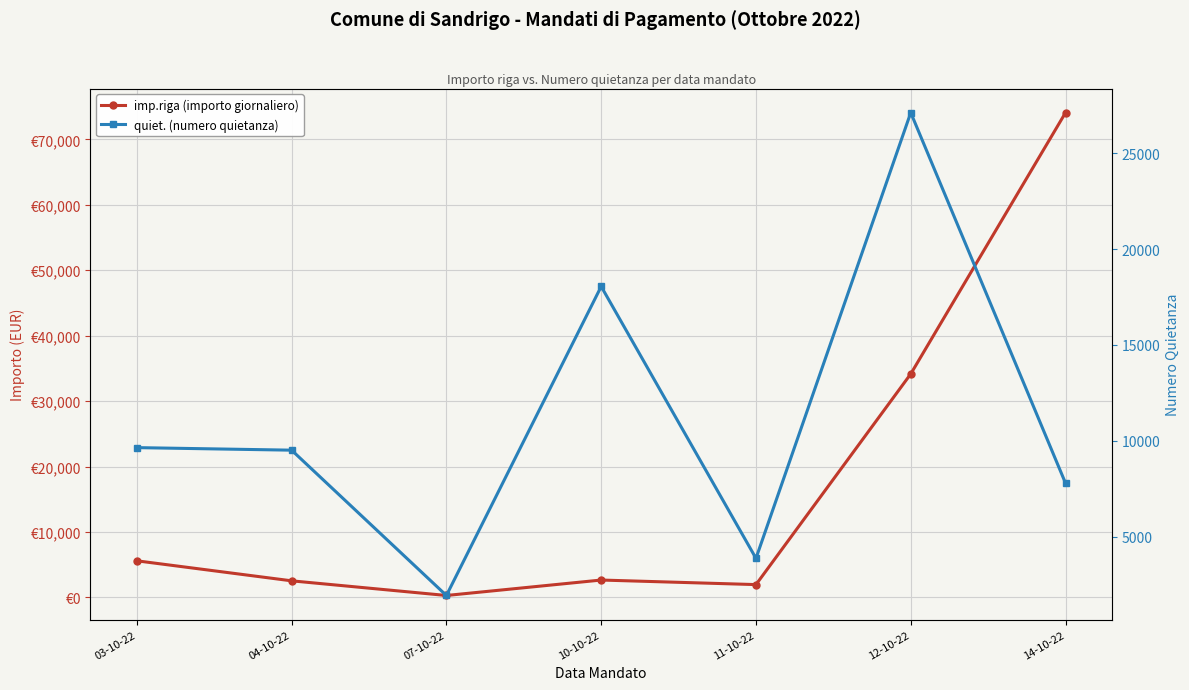

Rank the series by their average value, from lowest to highest.

quiet. (numero quietanza), imp.riga (importo giornaliero)